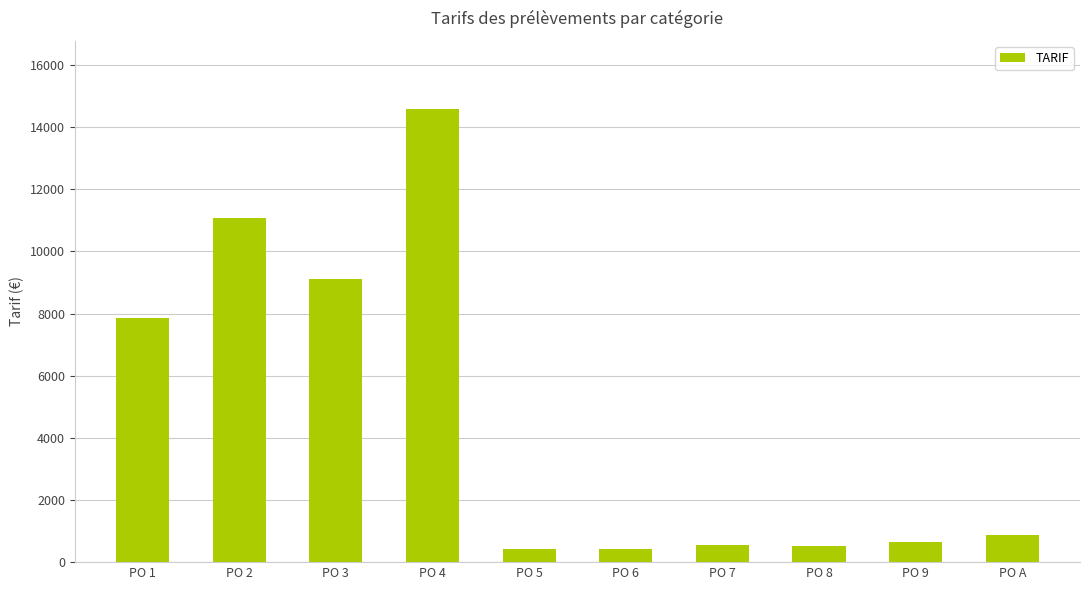

What is the label of the 3rd bar from the left?

PO 3